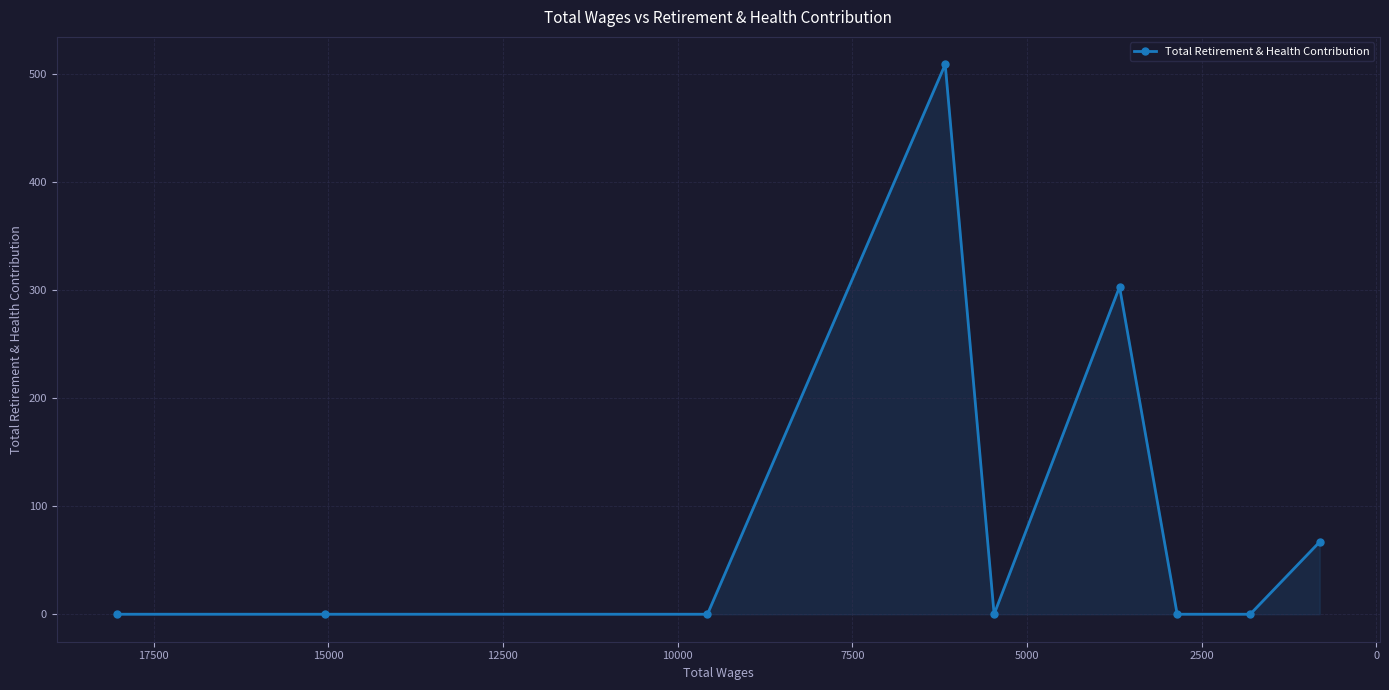

What is the difference between the maximum and minimum values?

509